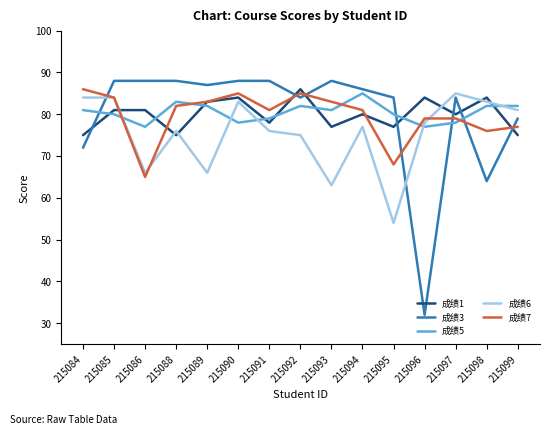

Which series has the largest range (max minus min)?

成绩3